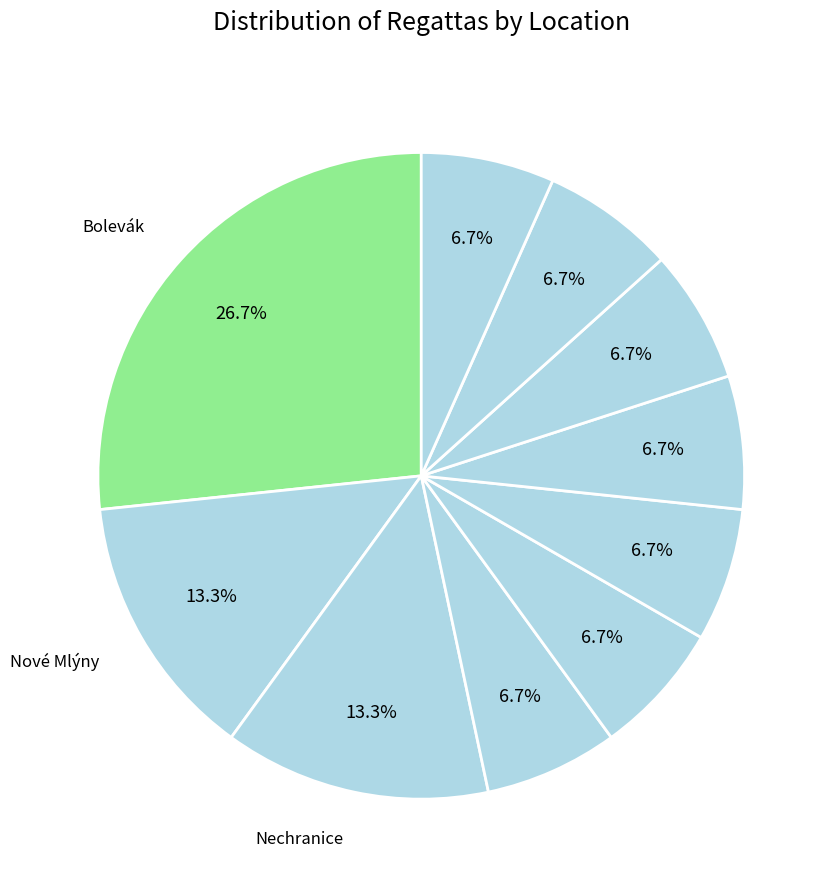

What is the smallest slice in the pie chart?

Jezero Poděbrady